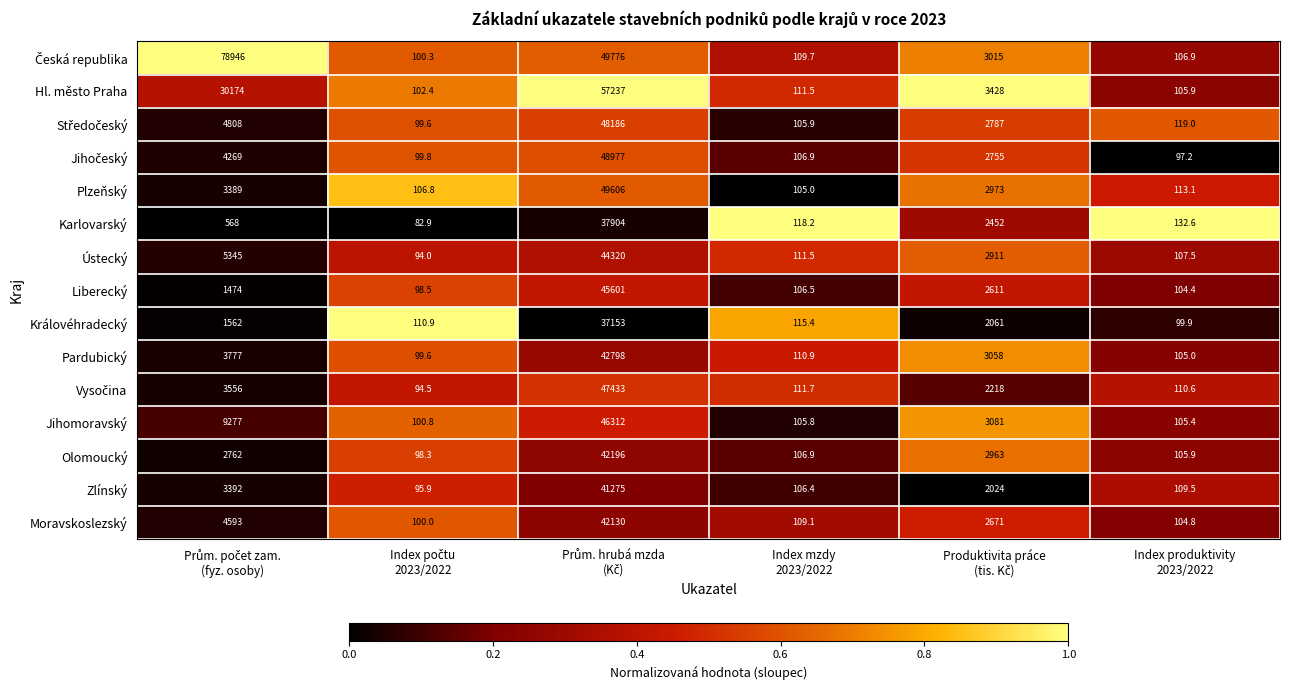

At how many categories does at least one series exceed 937?

3